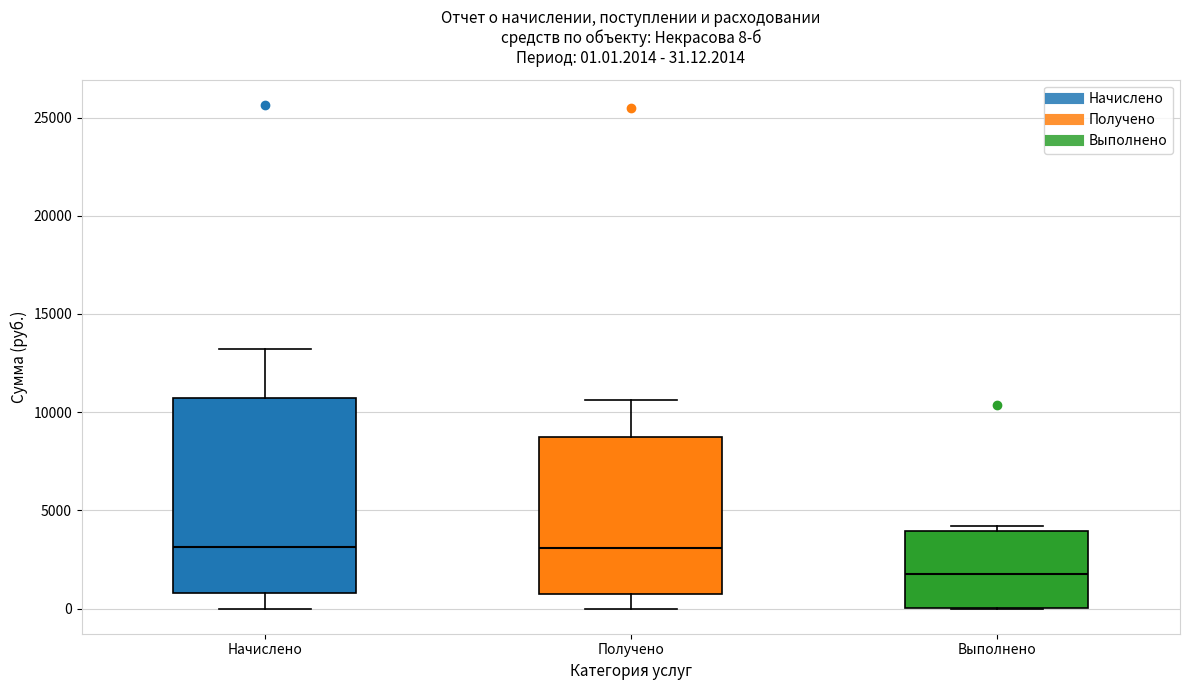

Which box is the tallest, from its lower edge to its upper edge?

Начислено